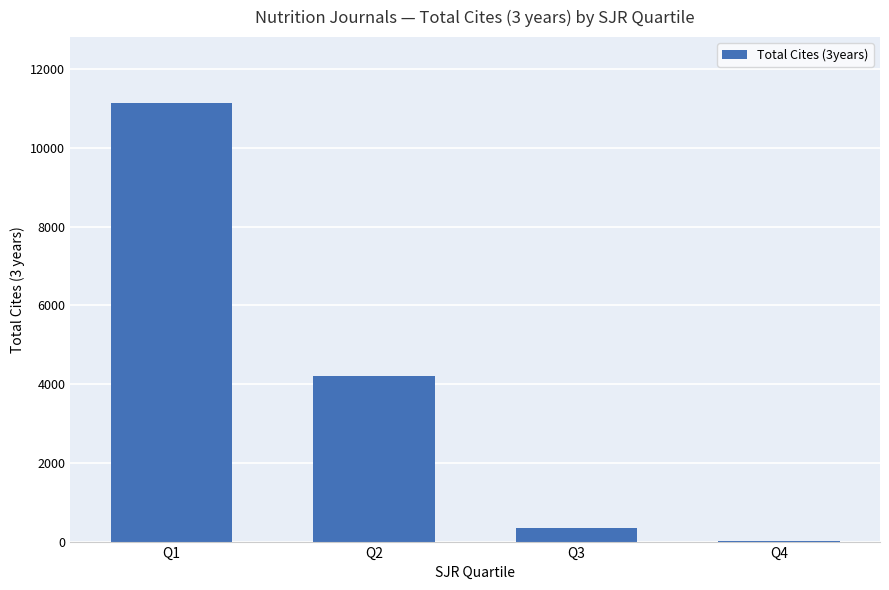

What is the sum of all values?

15693